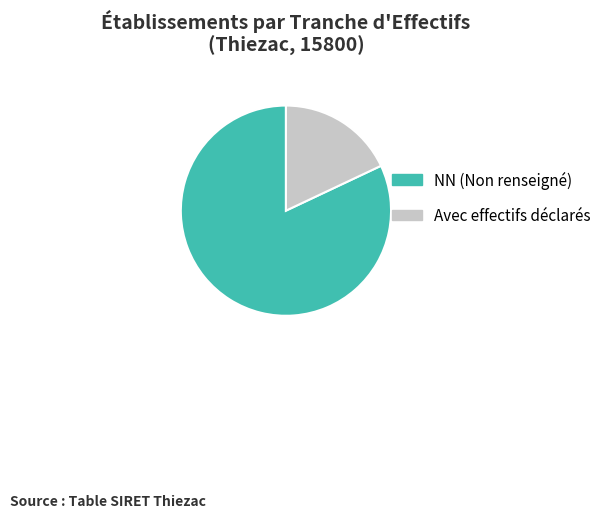

Is the sum of Avec effectifs déclarés and NN (Non renseigné) greater than half?

Yes